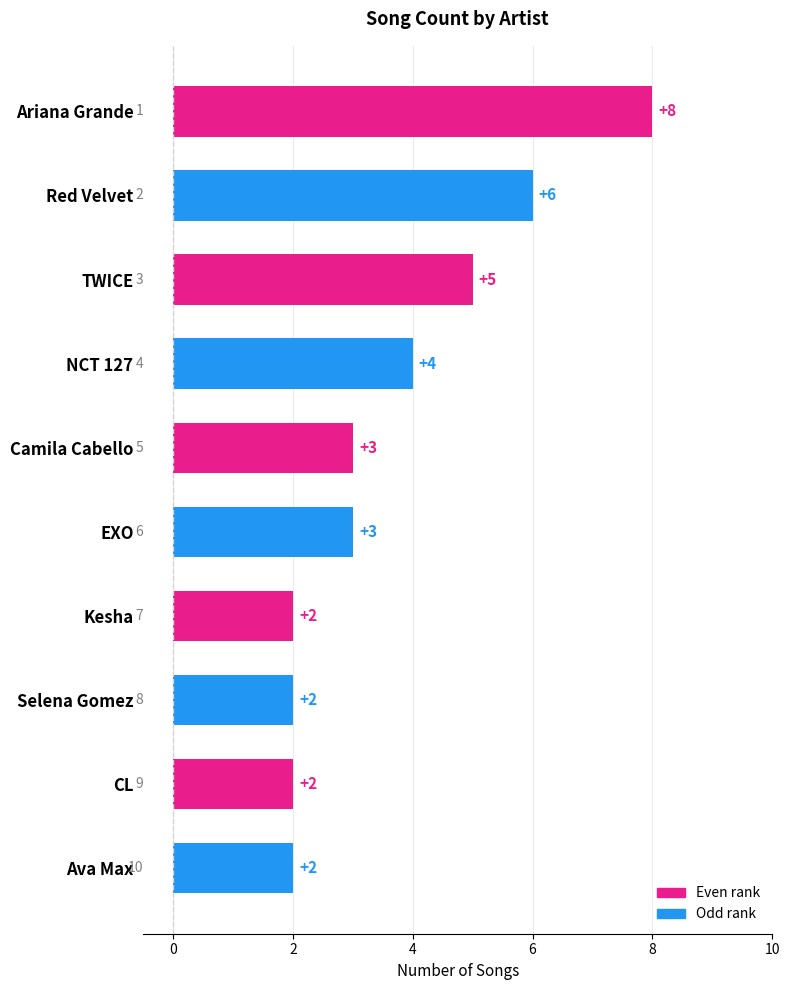

Is it true that the value at NCT 127 is 1?

False